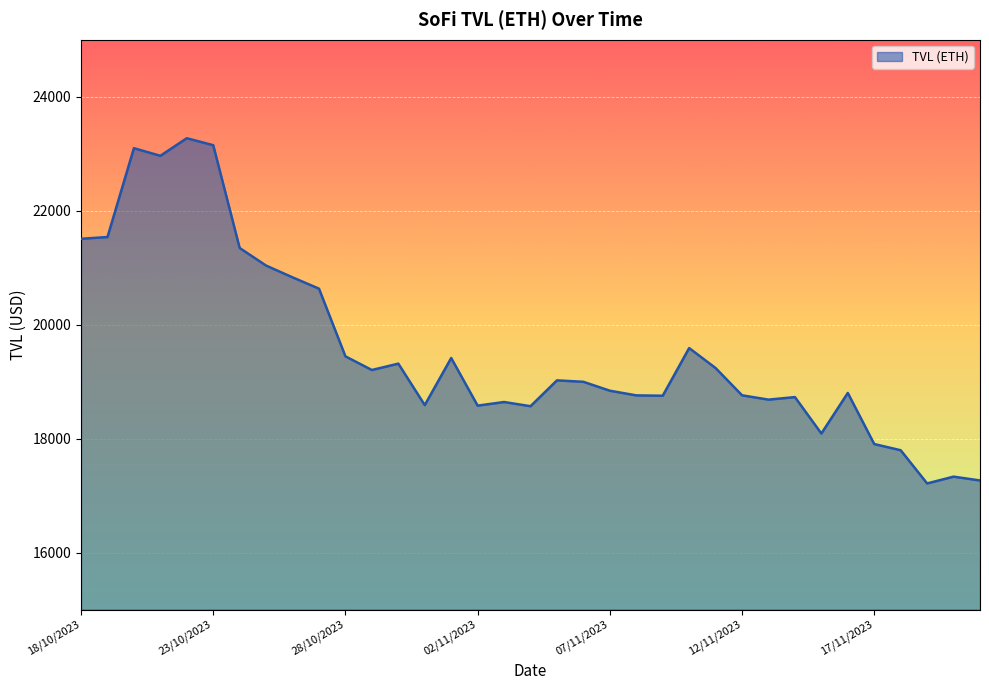

What is the minimum value shown in the chart?

17213.6